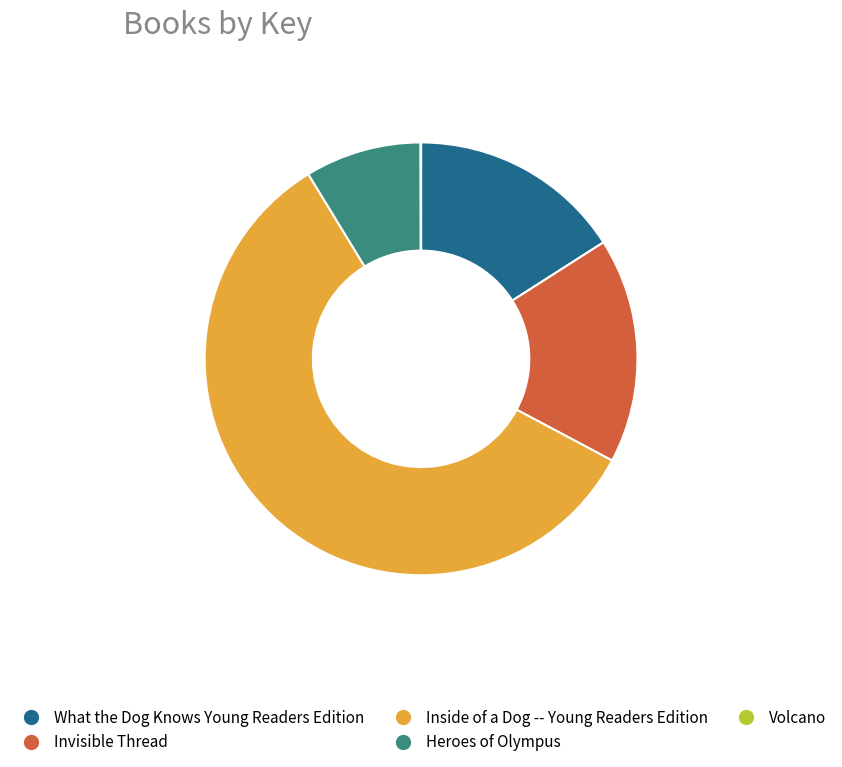

Which slice is the largest?

Inside of a Dog -- Young Readers Edition